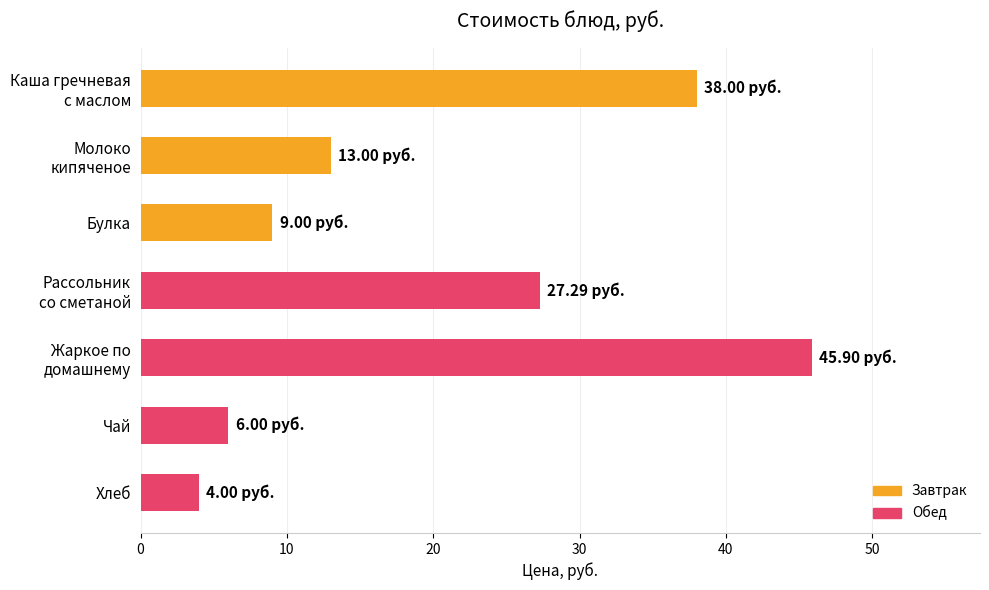

What is the difference between the second highest and minimum values?

34.0